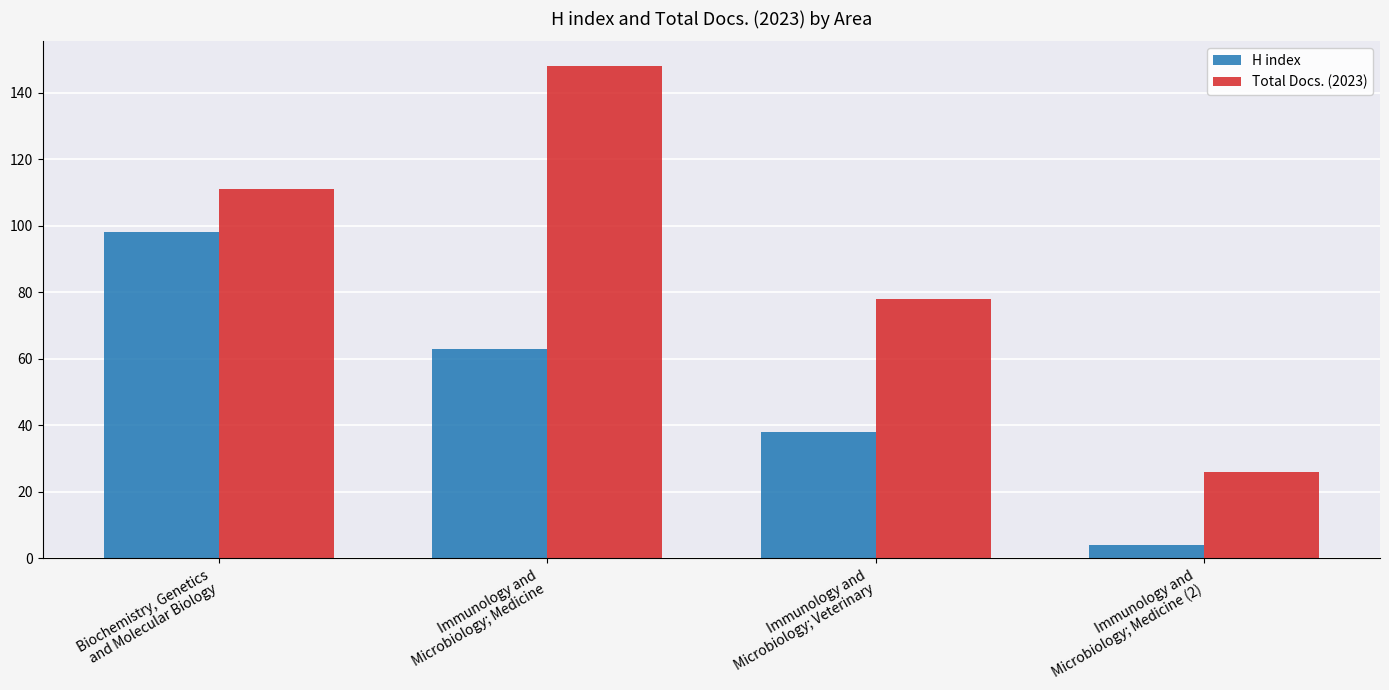

What is the minimum value shown in the chart?

4